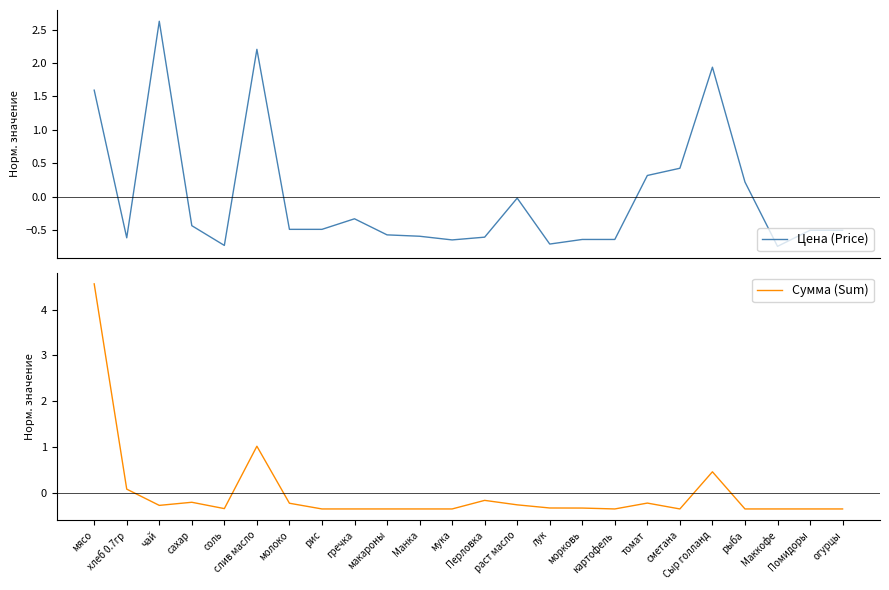

Between which two adjacent categories do Цена (Price) and Сумма (Sum) first intersect?

хлеб 0.7гр and чай